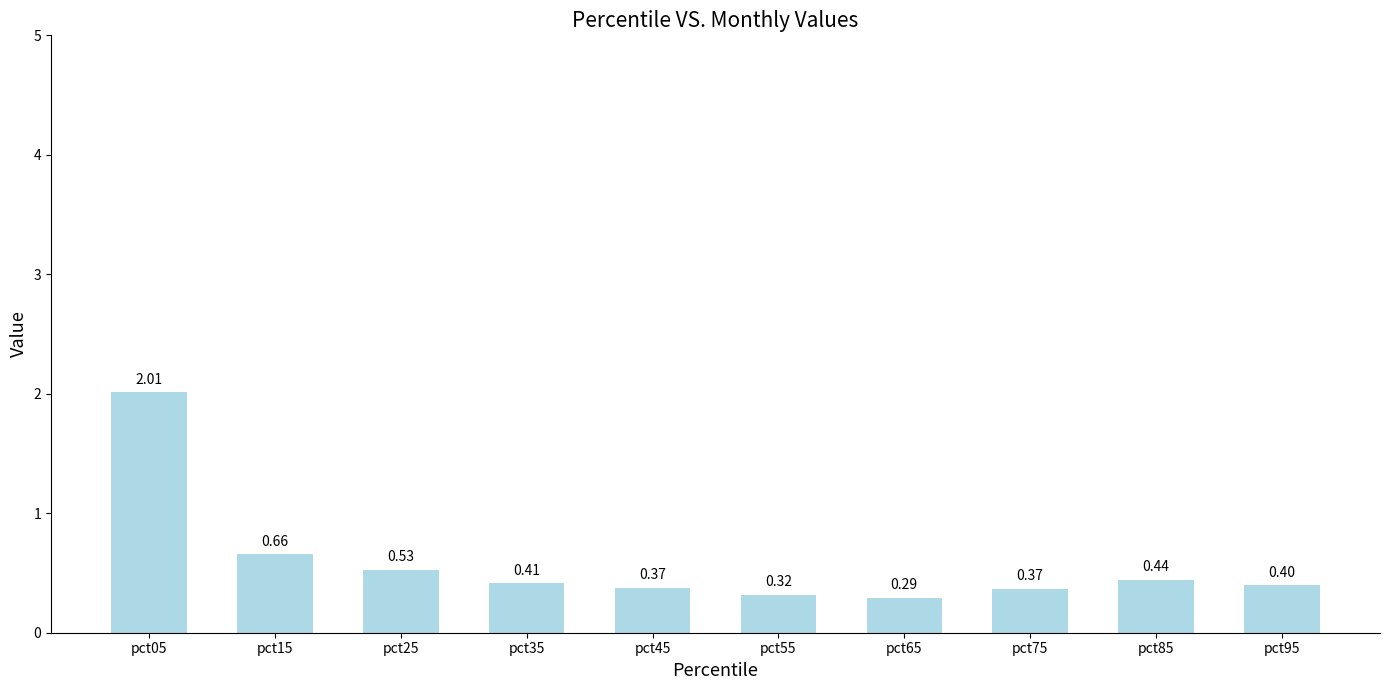

What is the difference between the maximum and minimum values?

1.7